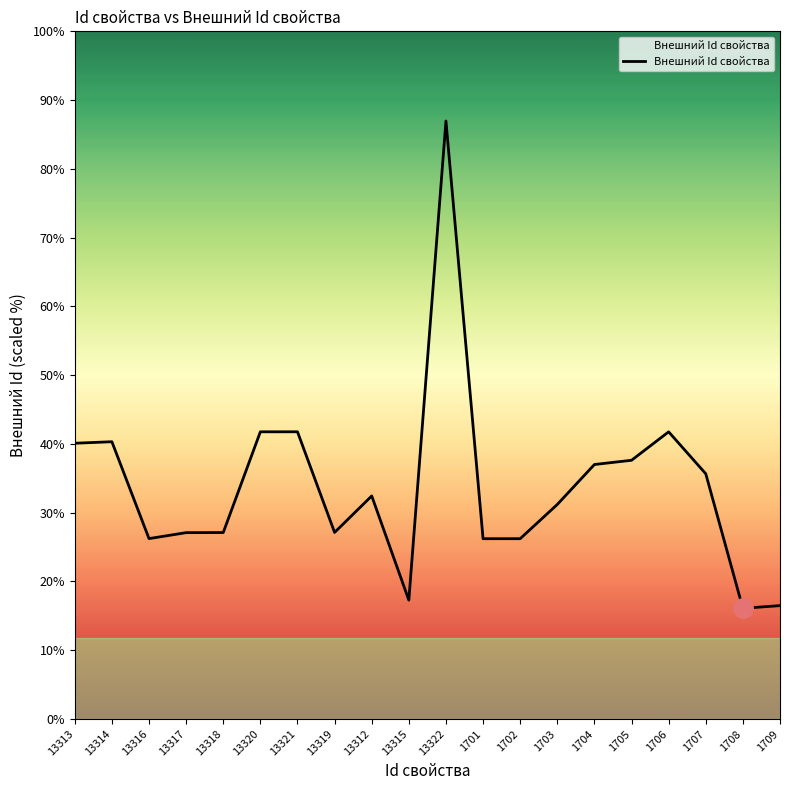

Where is the data nearest to the value 13076?

13321